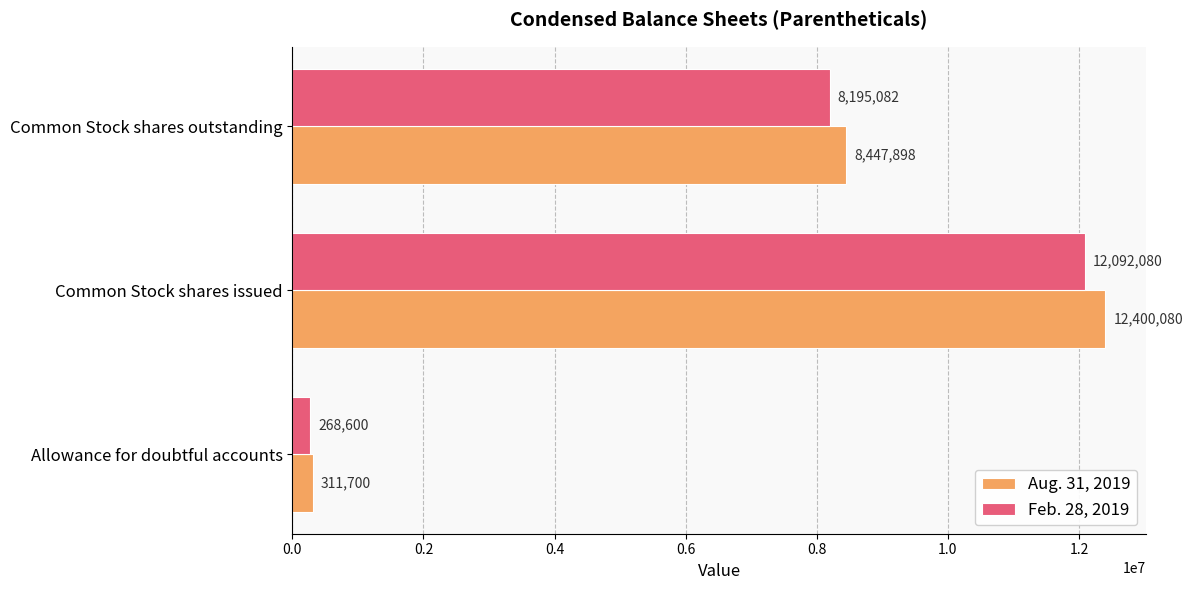

Which series has the widest spread of values?

Aug. 31, 2019